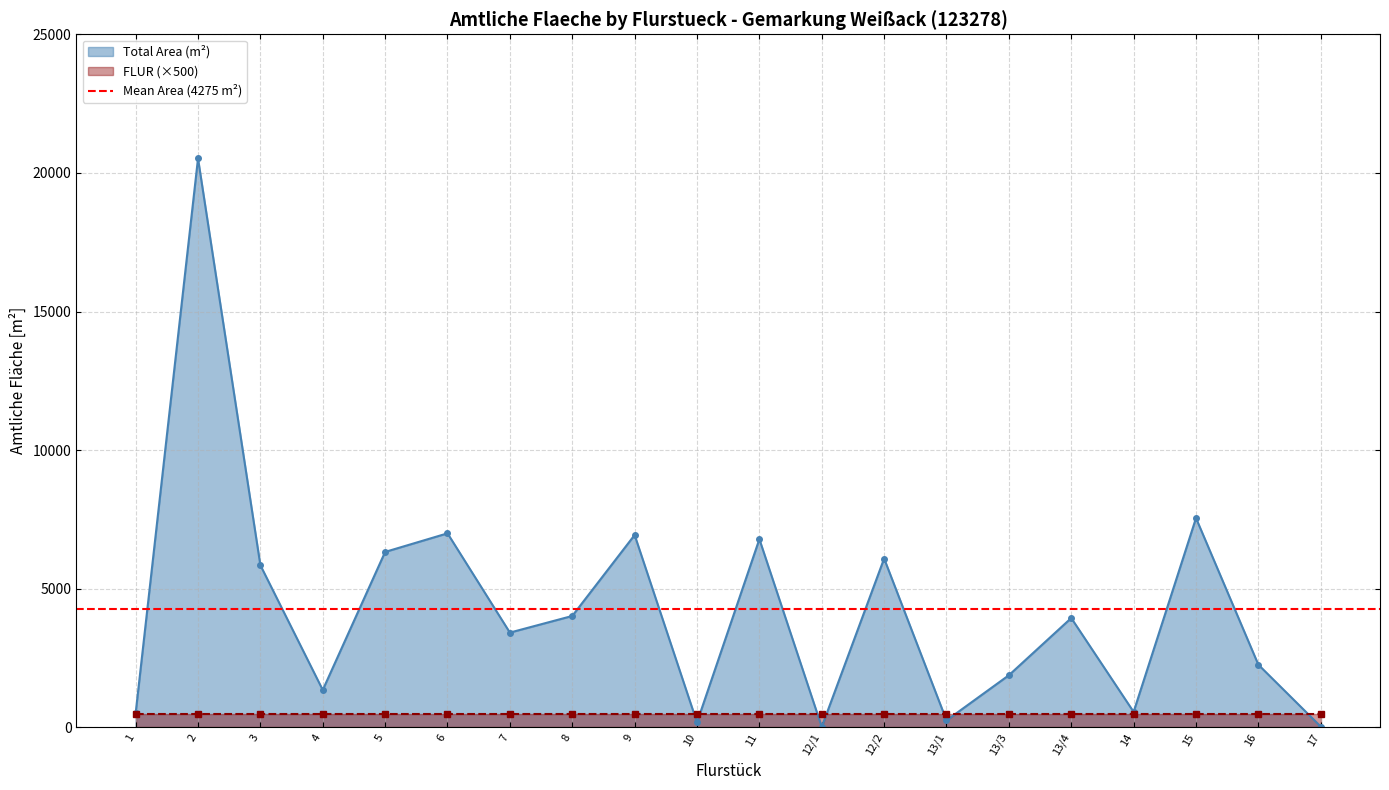

How many interior local valleys (lower than both neighbors) does the data have?

6